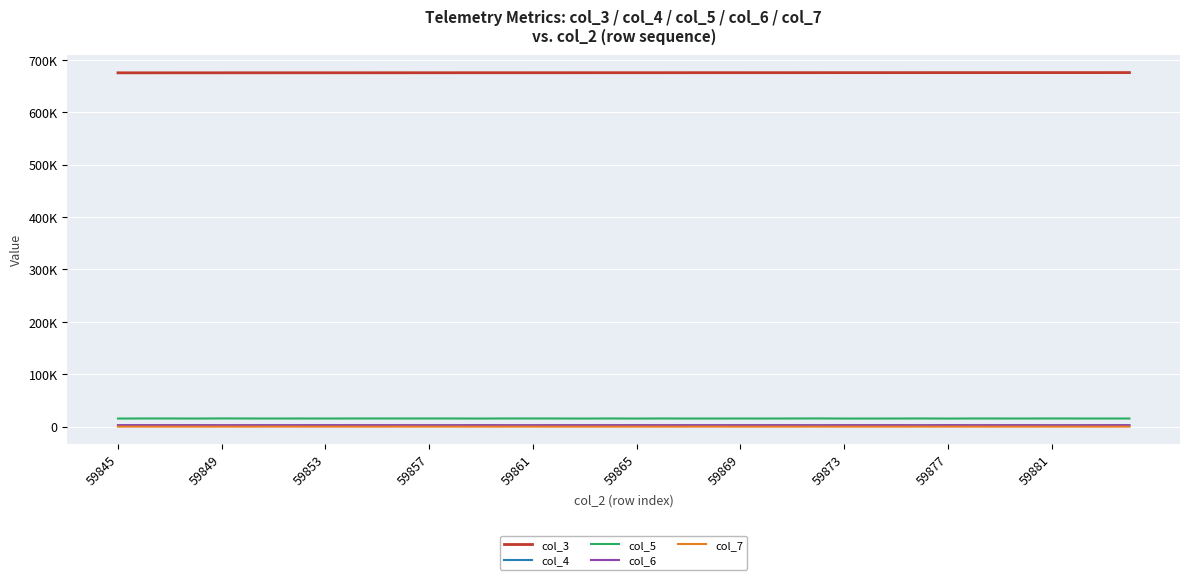

True or false: col_7 and col_6 cross at least once.

False